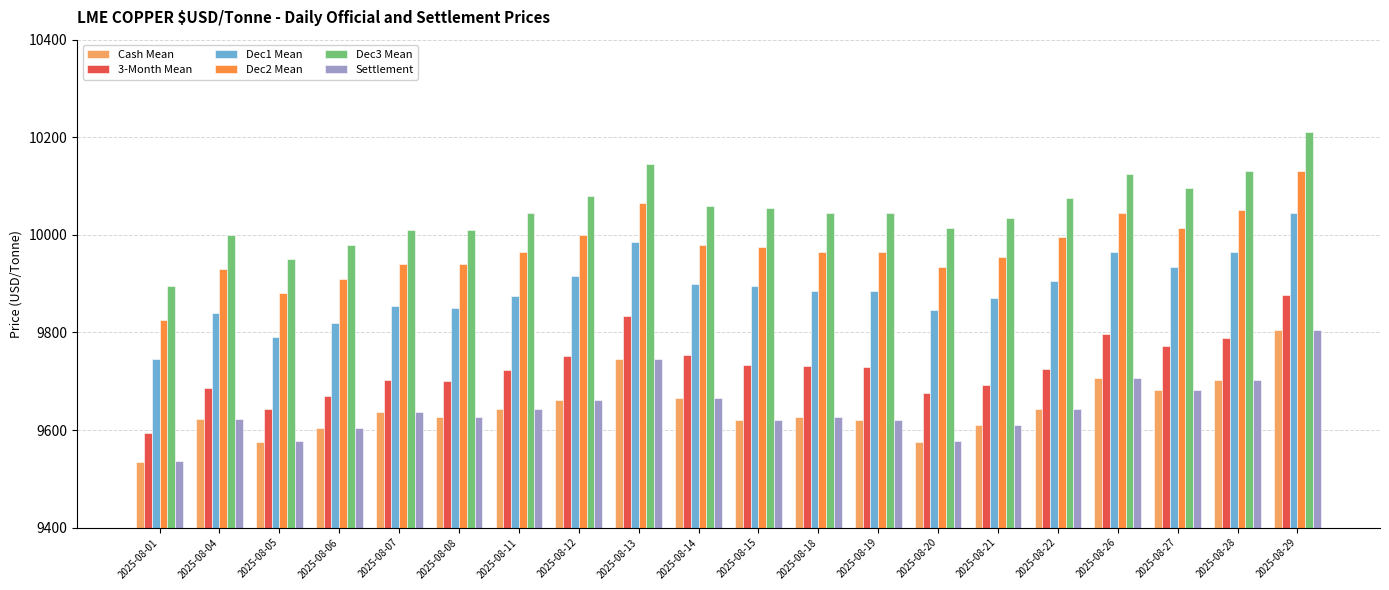

At which label does Dec1 Mean reach its peak?

2025-08-29